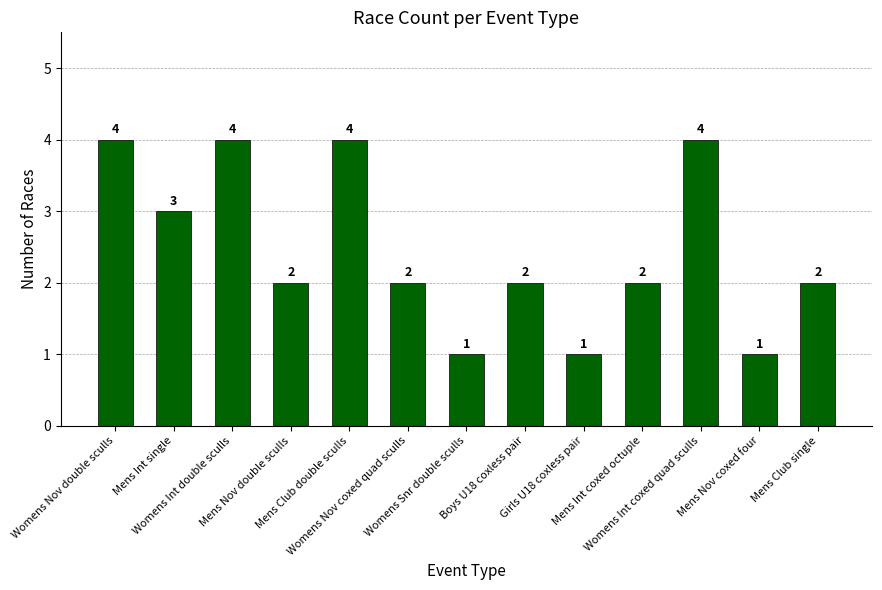

How many series are shown in this chart?

1